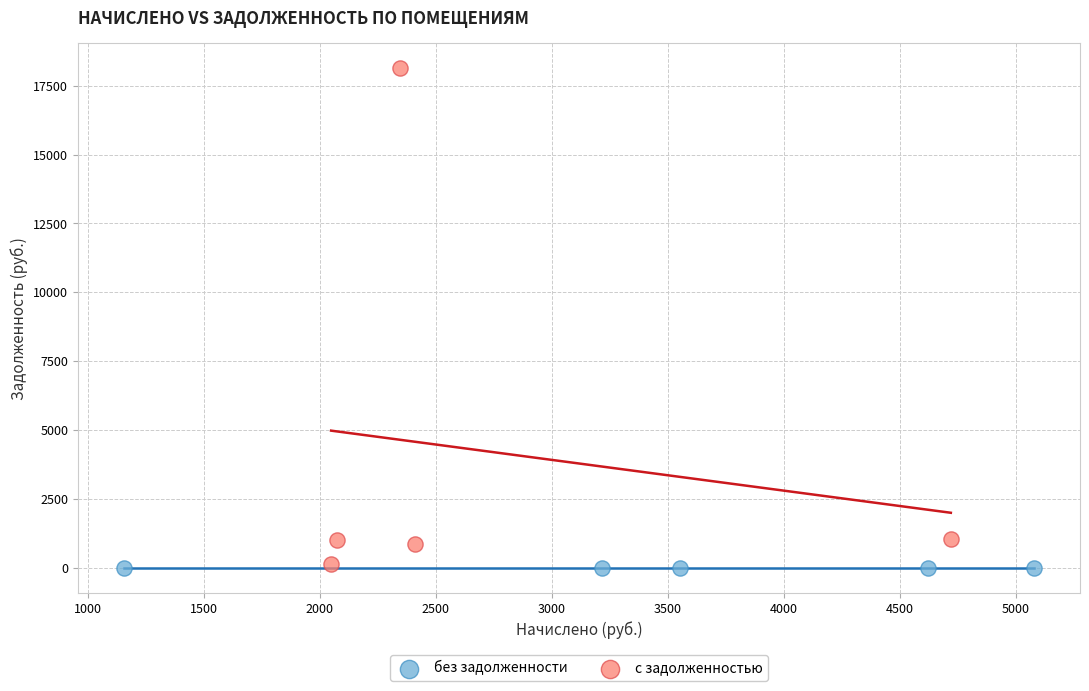

Which series contains the highest Y value?

с задолженностью